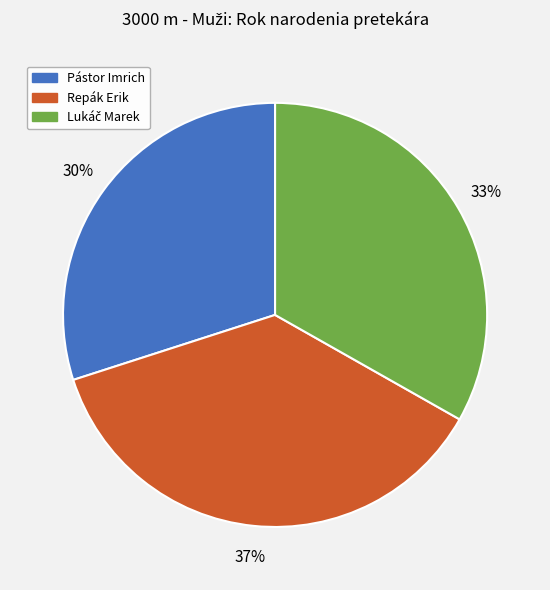

The Pástor Imrich slice represents 36% of the pie. True or false?

False